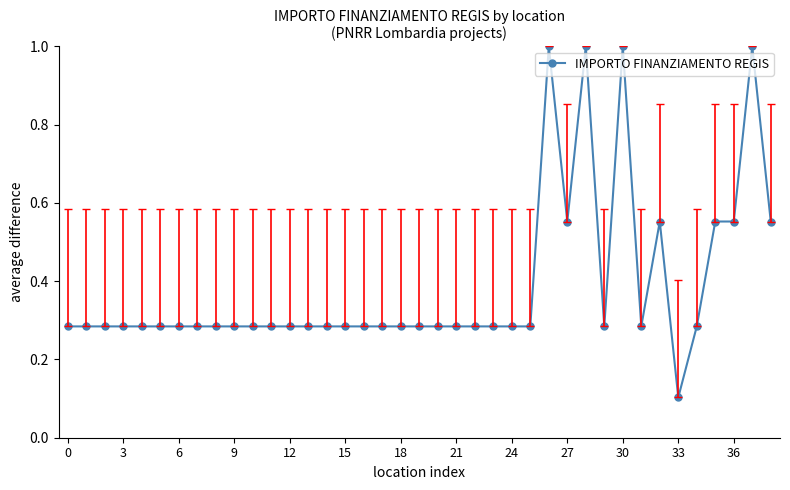

True or false: the data has more than 0 interior local peaks.

True